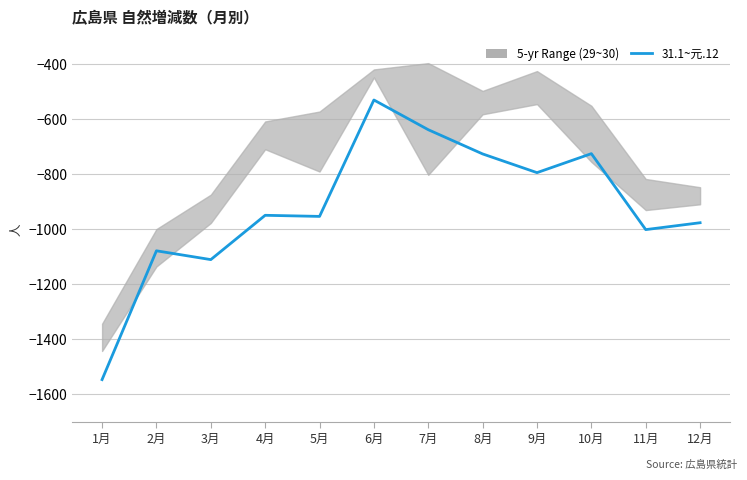

Reading right to left, transcribe all the data shown in this chart.

-976	-1001	-725	-794	-726	-638	-530	-953	-949	-1110	-1078	-1546